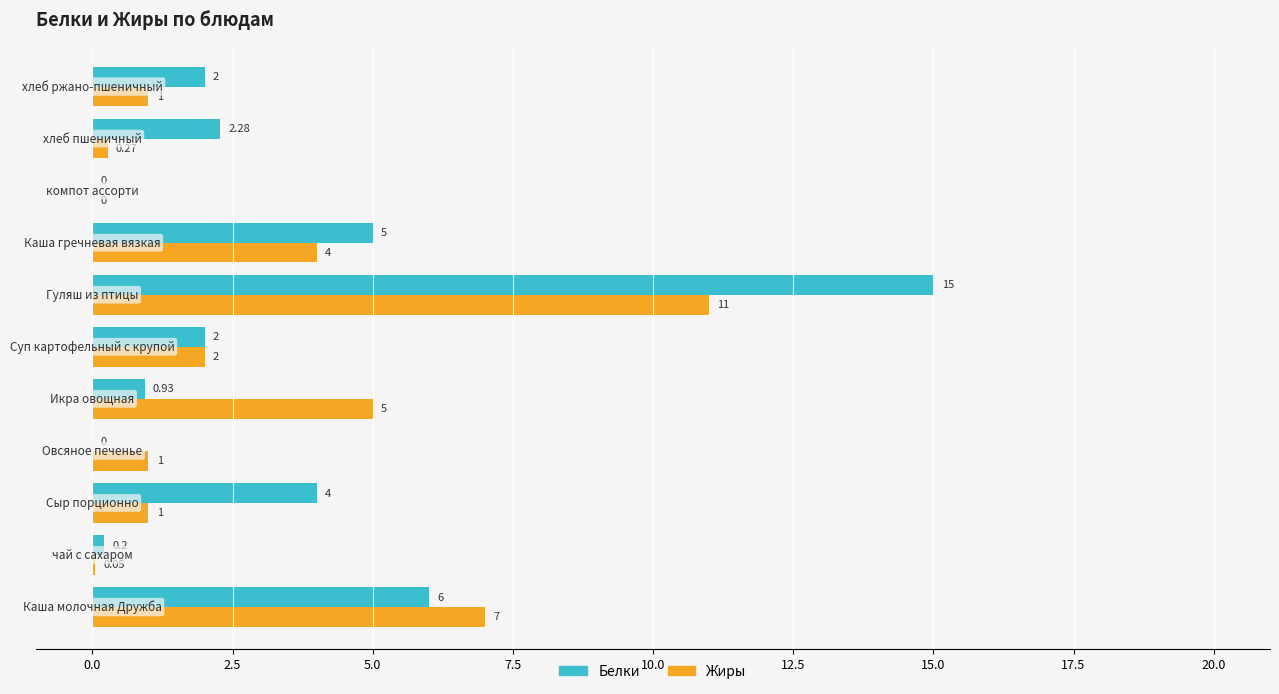

Which series has the largest total across all categories?

Белки